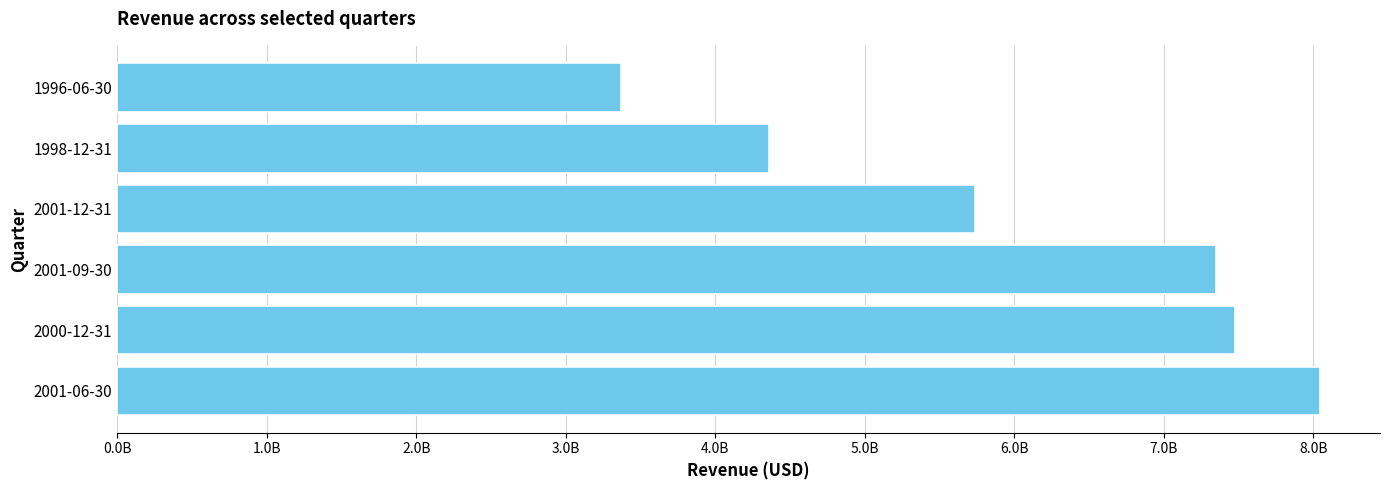

Are the bars horizontal?

Yes